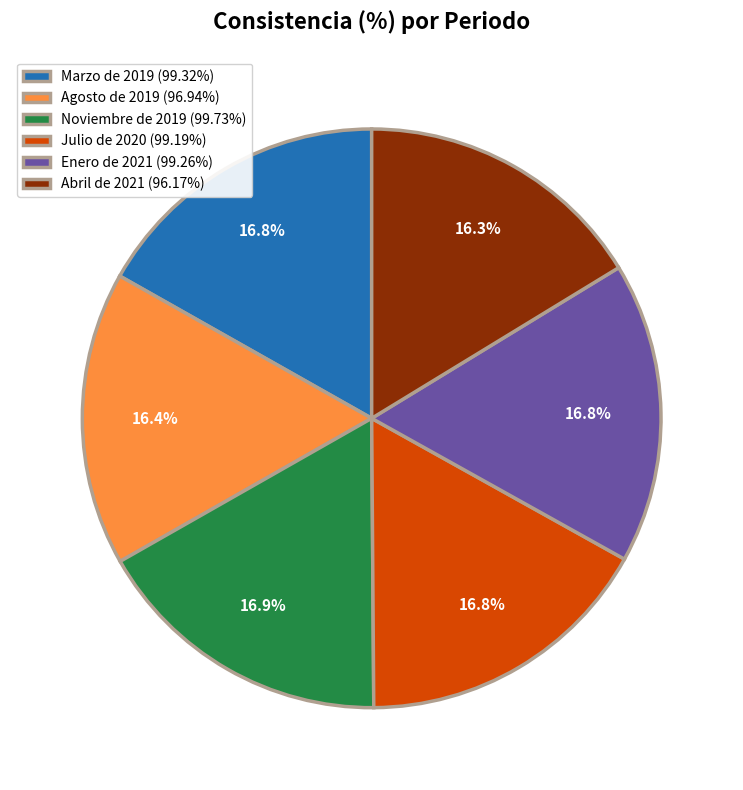

Count the number of slices in the pie.

6